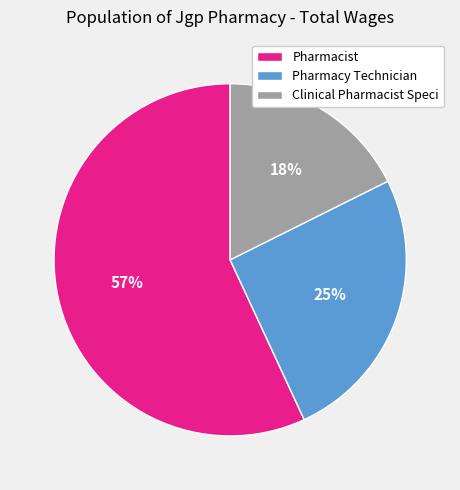

Which category accounts for the majority?

Pharmacist